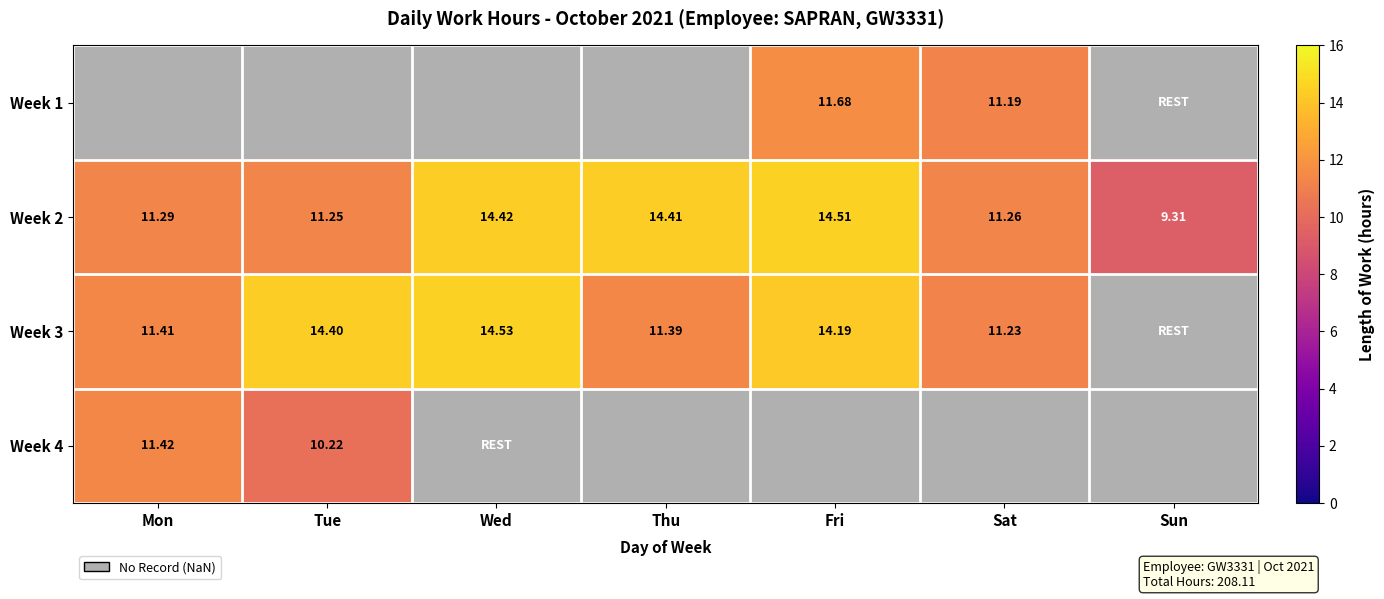

What is the maximum value shown in the chart?

14.5